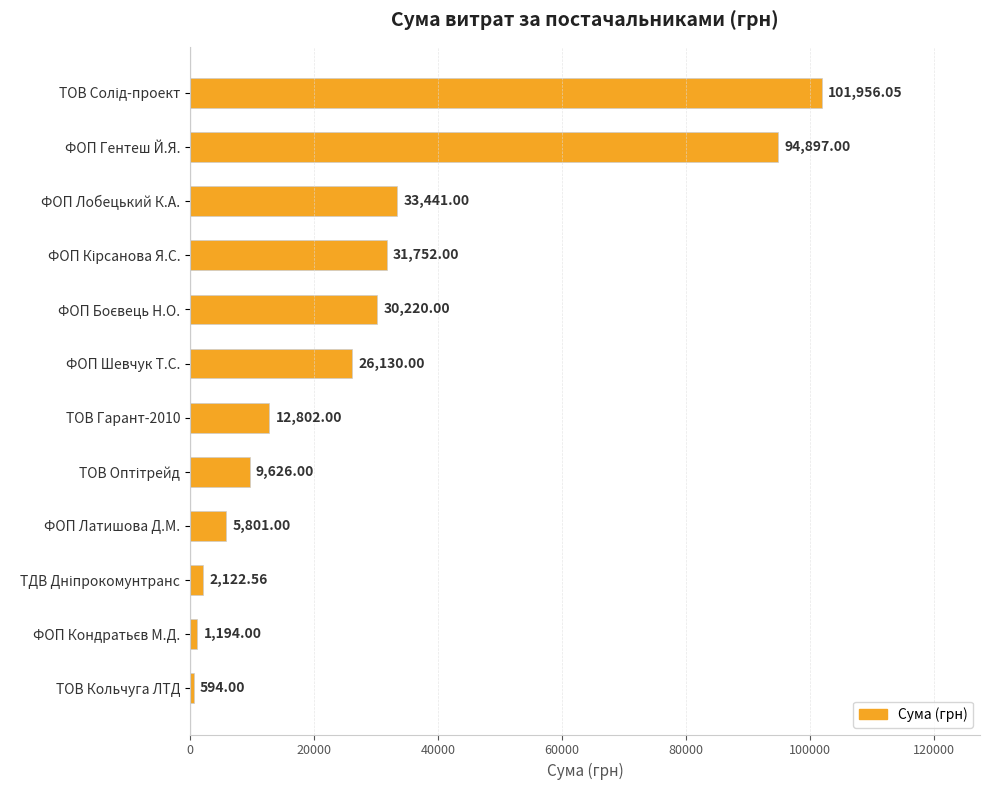

What is the sum of all values?

350535.6